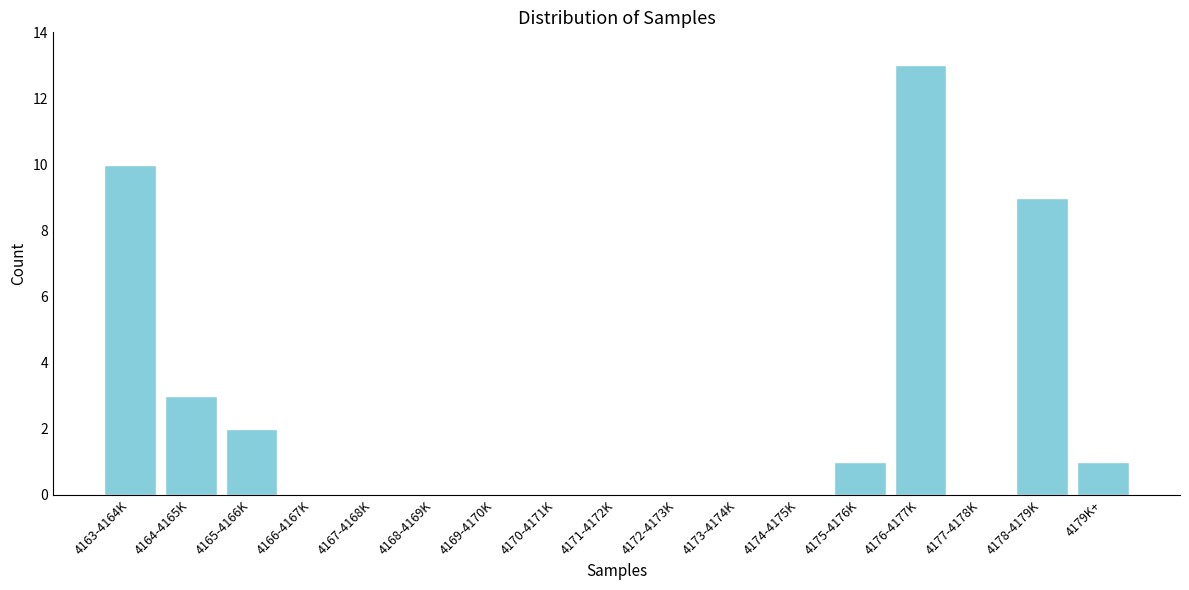

Reading right to left, extract all data points from this chart.

4179K+=1	4178-4179K=9	4177-4178K=0	4176-4177K=13	4175-4176K=1	4174-4175K=0	4173-4174K=0	4172-4173K=0	4171-4172K=0	4170-4171K=0	4169-4170K=0	4168-4169K=0	4167-4168K=0	4166-4167K=0	4165-4166K=2	4164-4165K=3	4163-4164K=10